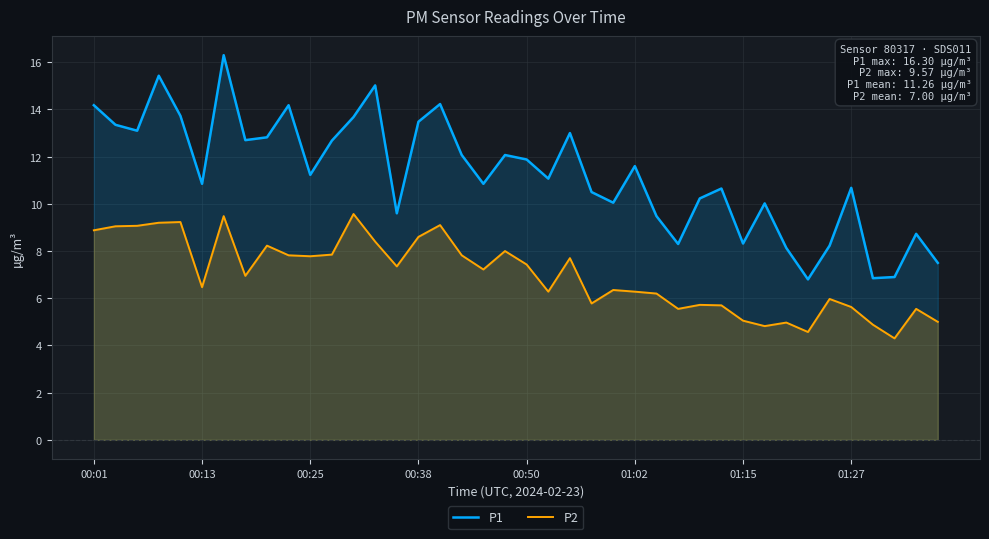

The P2 series shows 4.7 at 18. True or false?

False